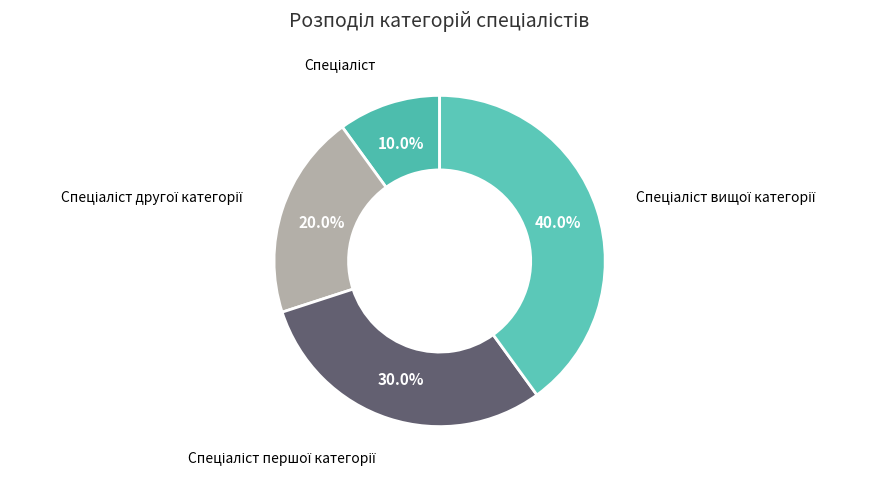

Does any single category account for the majority?

No